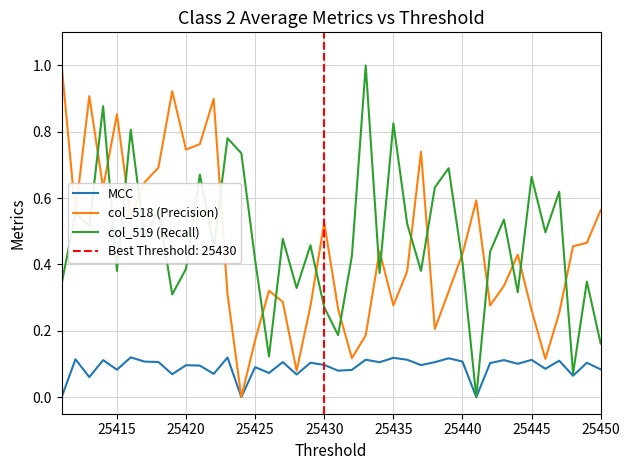

The value of col_518 (Precision) at 10 is 0.5. True or false?

False